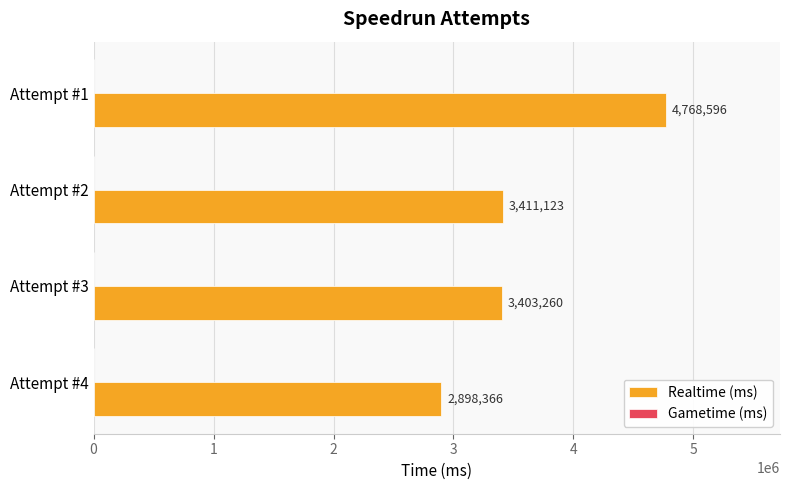

Reading bottom to top, what are all the values shown in this chart?

Attempt #4=2898366	Attempt #3=3403260	Attempt #2=3411123	Attempt #1=4768596